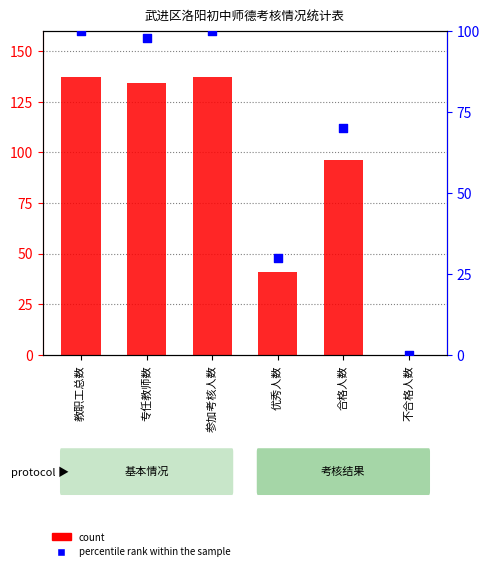

Which series reaches the minimum Y coordinate?

count